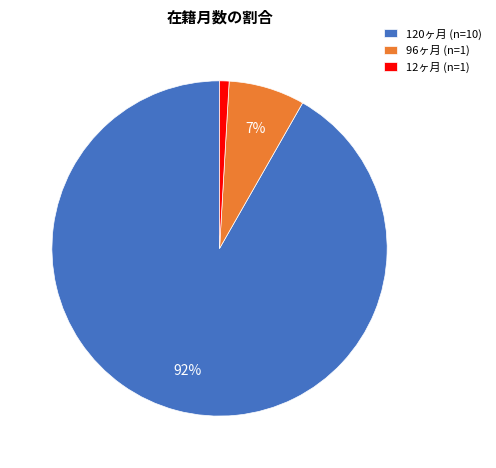

What is the smallest slice in the pie chart?

12ヶ月 (n=1)